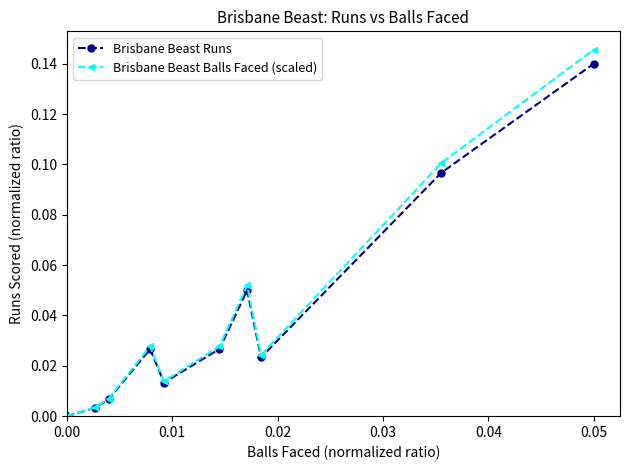

Count the number of data series in this chart.

2